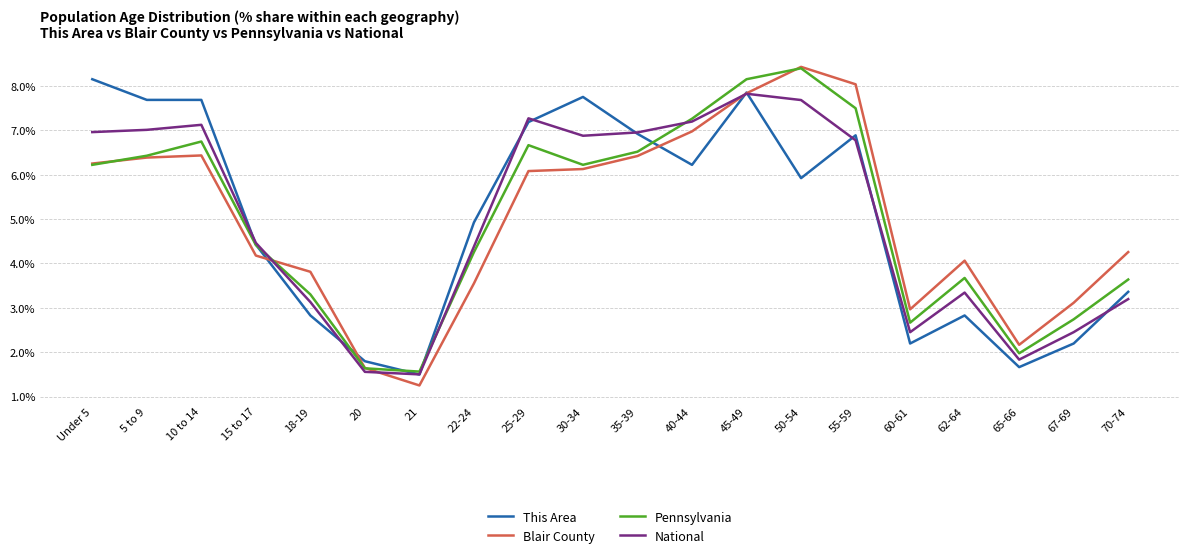

At which label is Pennsylvania closest to 4?

22-24